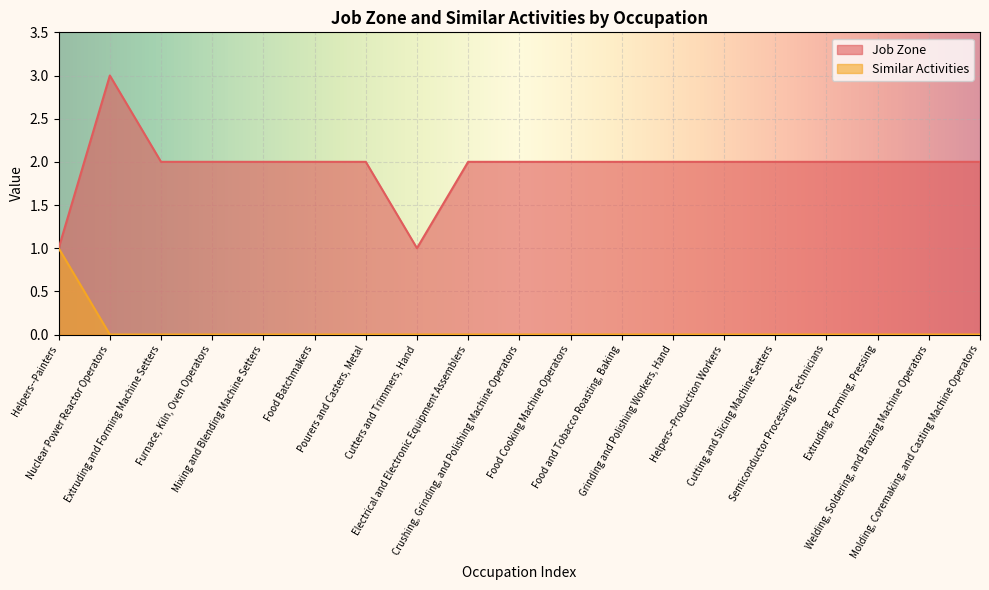

What is the difference between the second highest and second lowest values in the Job Zone series?

1